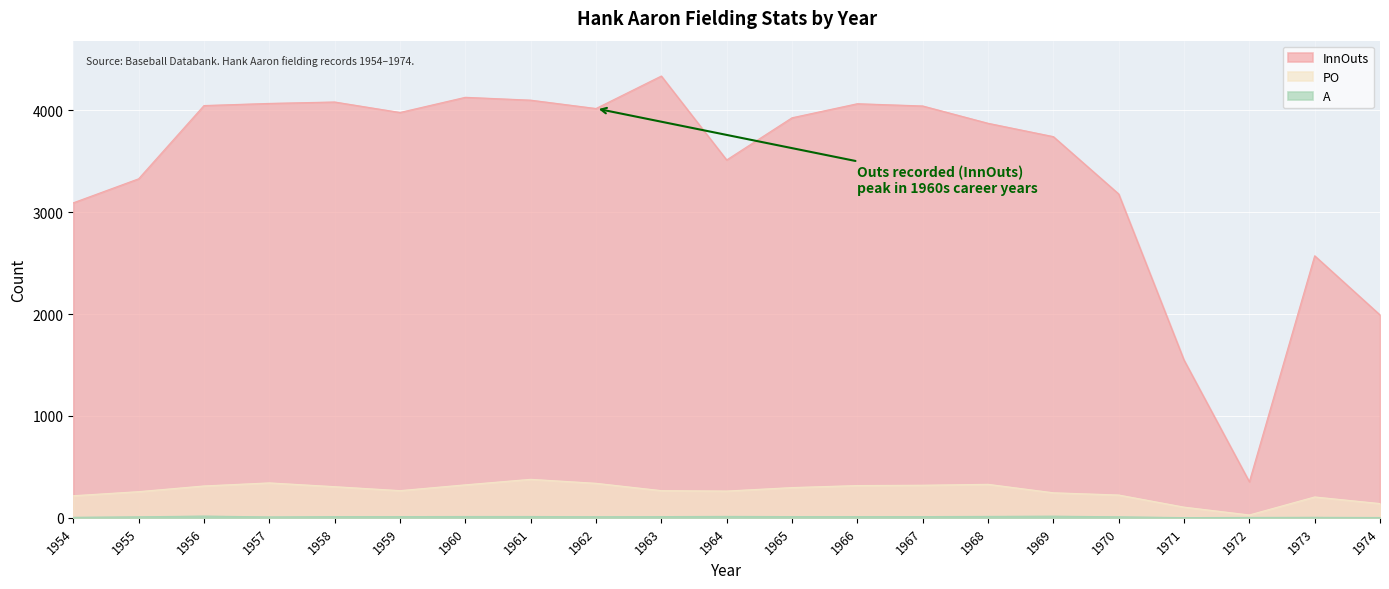

True or false: PO and A intersect in this chart.

False